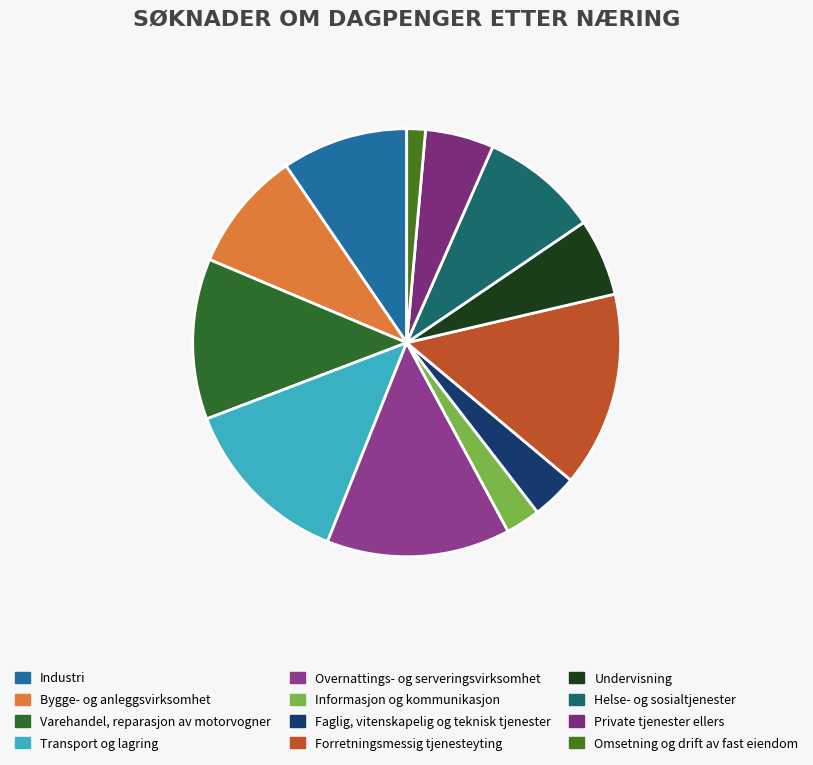

How many segments does this pie chart have?

12